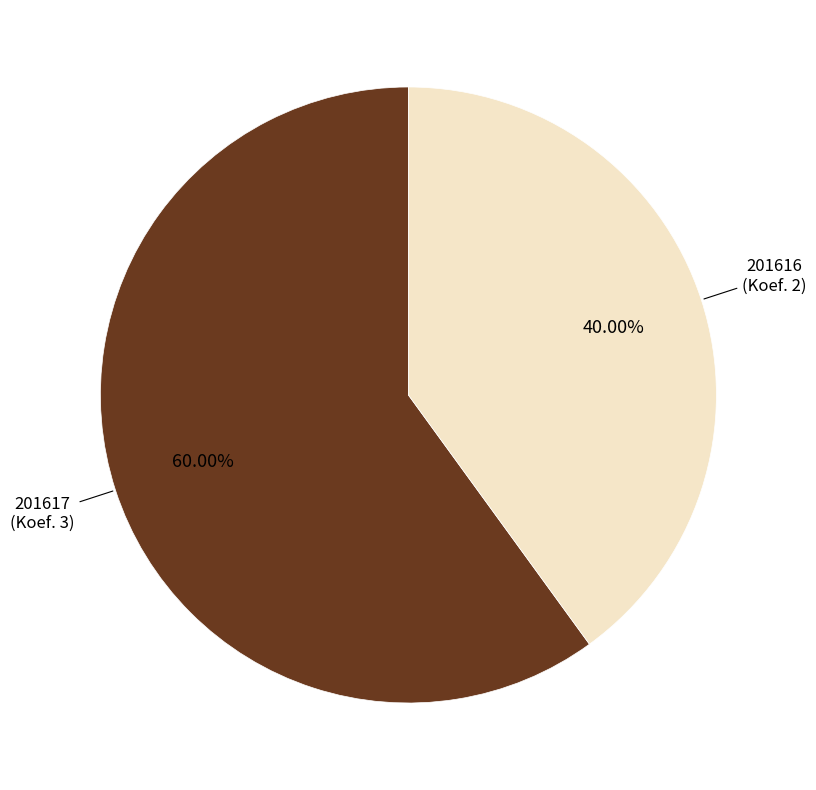

Is there any slice that represents more than half of the pie?

Yes